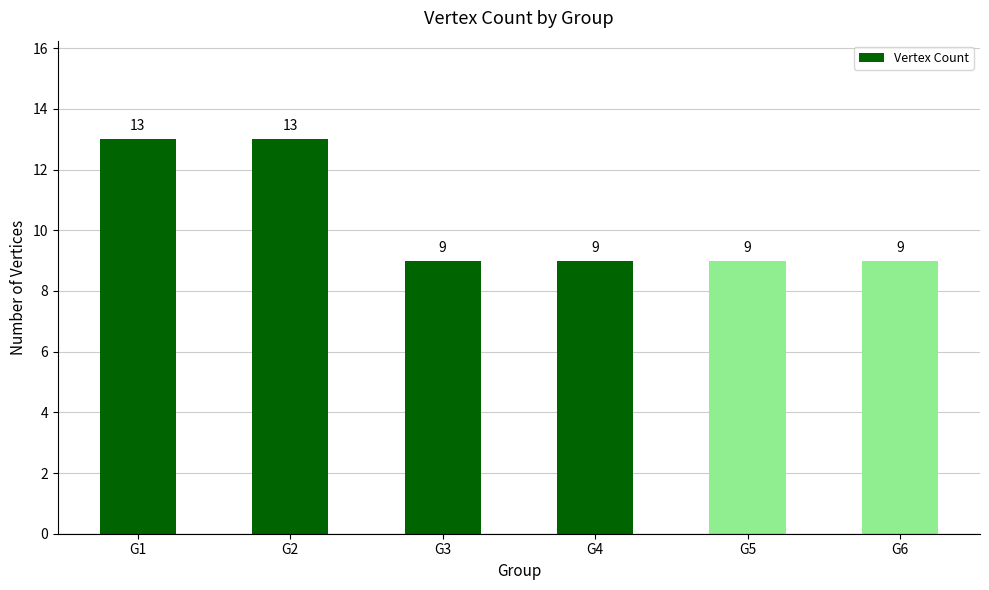

Read the value at G6.

9